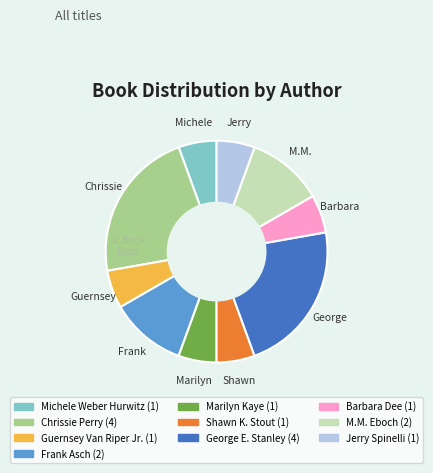

Combined, do George E. Stanley and Shawn K. Stout account for over 50%?

No